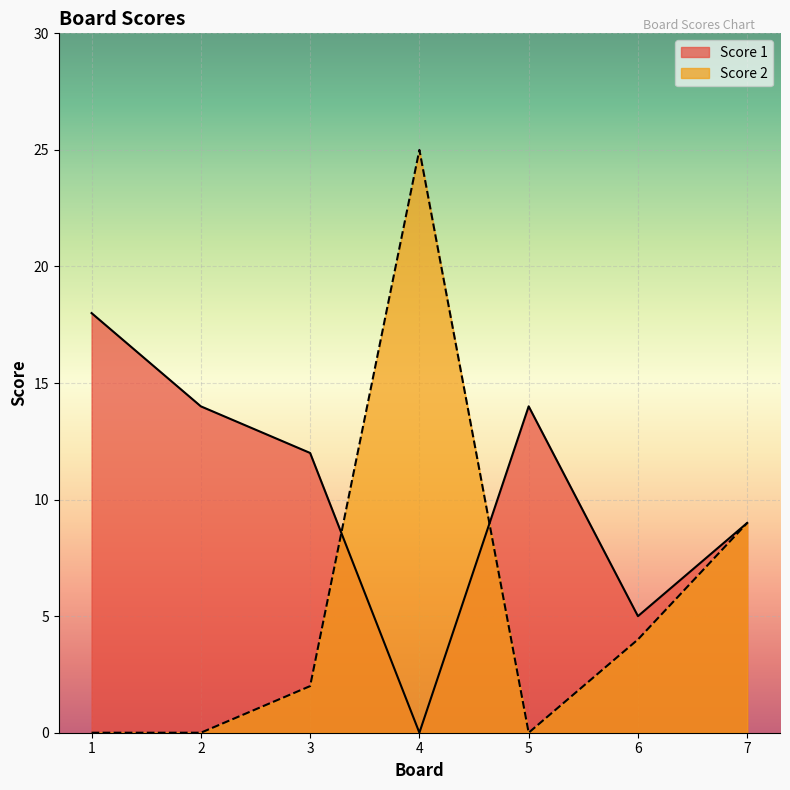

Reading left to right, what are all the values shown in this chart?

Score 1: 18	14	12	0	14	5	9
Score 2: 0	0	2	25	0	4	9